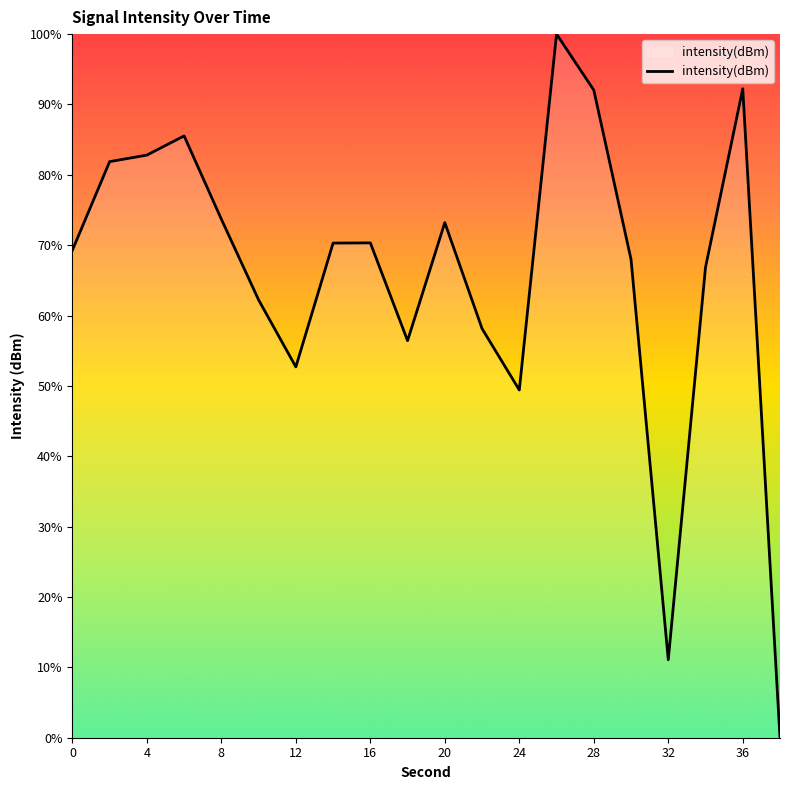

What is the difference between the maximum and minimum values?

100.0